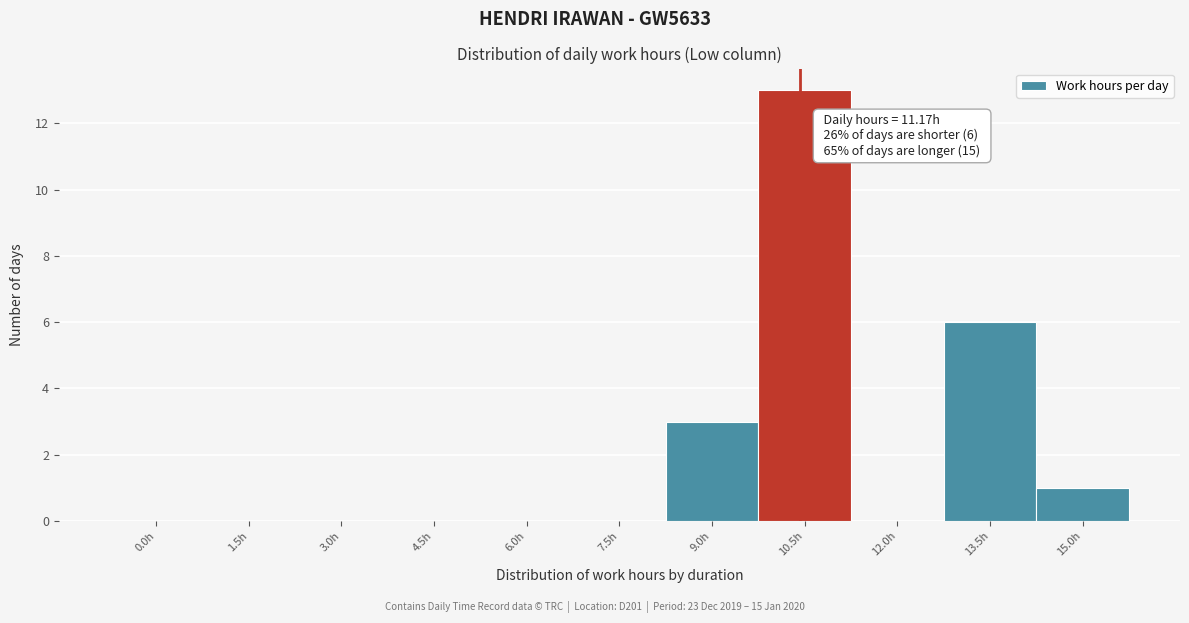

Reading left to right, extract all data points from this chart.

0.0h=0	1.5h=0	3.0h=0	4.5h=0	6.0h=0	7.5h=0	9.0h=3	10.5h=13	12.0h=0	13.5h=6	15.0h=1